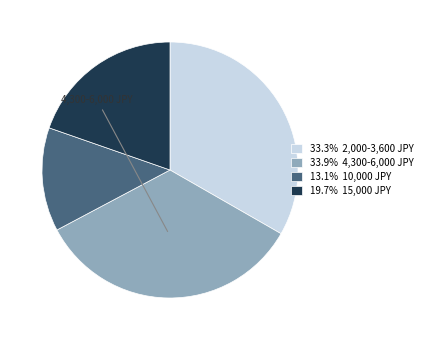

Is there any slice that represents more than half of the pie?

No